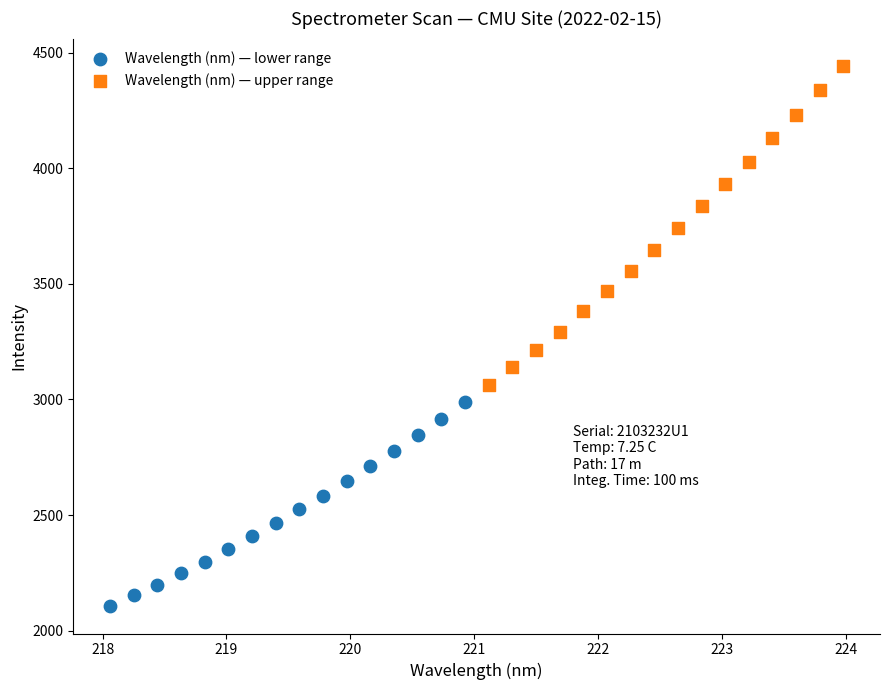

Which series has the largest Y range (max minus min)?

Wavelength (nm) — upper range